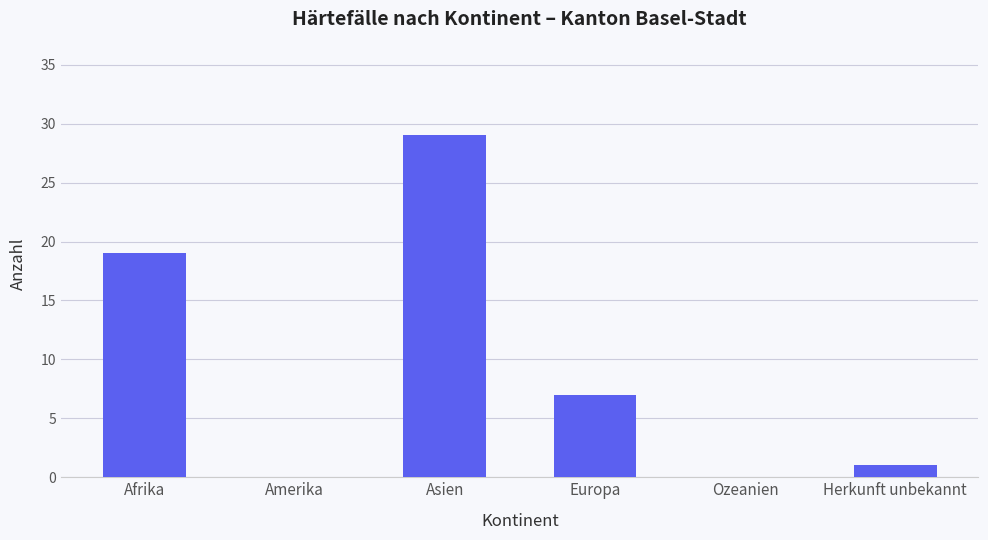

Reading left to right, what are all the values shown in this chart?

Afrika=19	Amerika=0	Asien=29	Europa=7	Ozeanien=0	Herkunft unbekannt=1